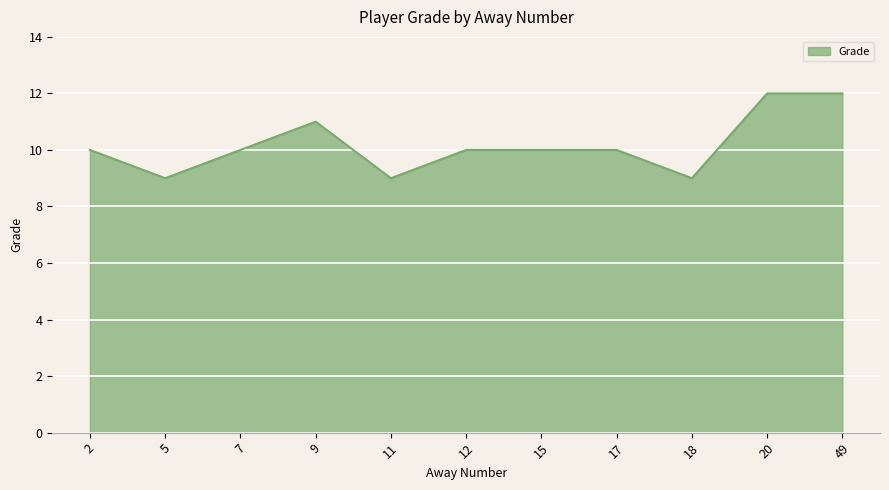

How many lines are shown in the chart?

1